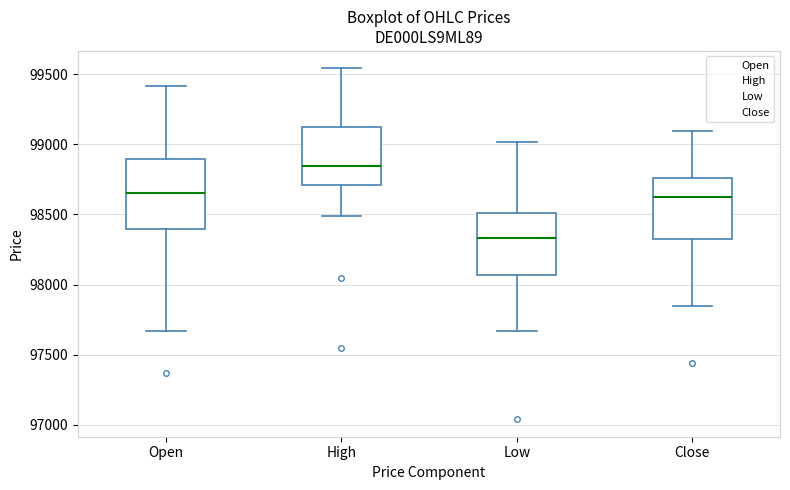

Reading left to right, read every box against the y-axis: the position of its median line, the range the box covers, and the ends of its whiskers. The values are not printed on the chart, so give them approximately, as read against the axis.

Open: median 98650, box 98400 to 98900, whiskers 97650 to 99400
High: median 98850, box 98700 to 99100, whiskers 98500 to 99550
Low: median 98350, box 98050 to 98500, whiskers 97650 to 99000
Close: median 98600, box 98300 to 98750, whiskers 97850 to 99100